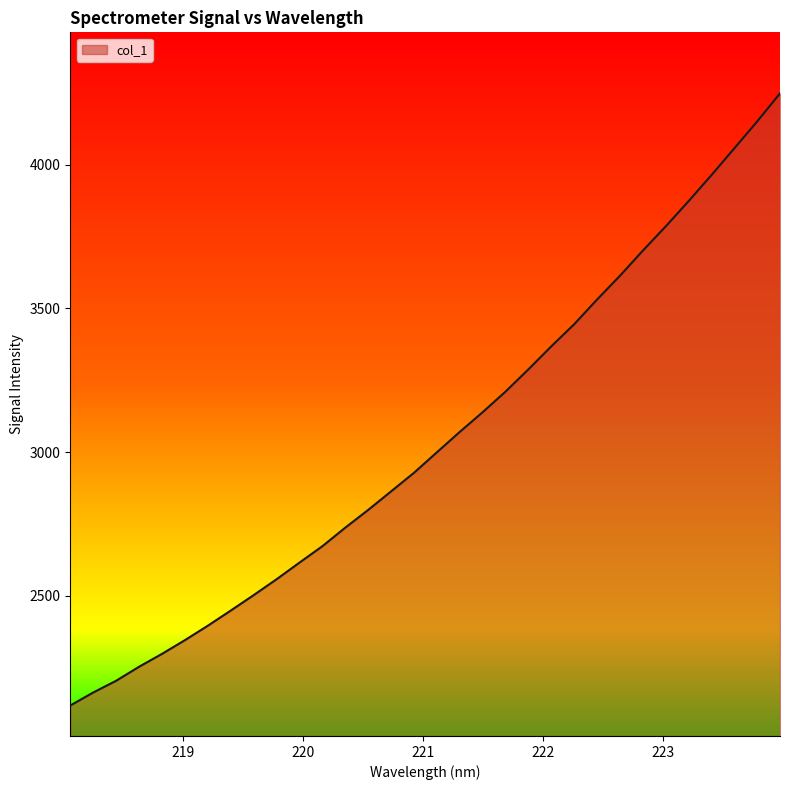

What is the greatest value displayed?

4247.7